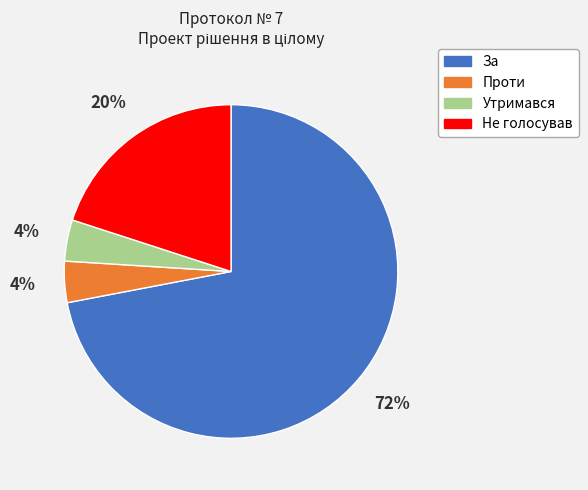

Combined, do Проти and Утримався account for over 50%?

No